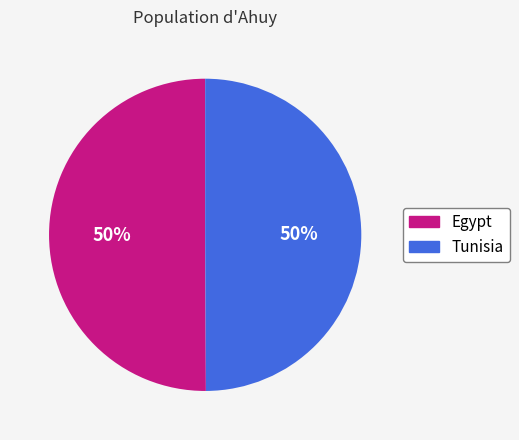

Combined, do Tunisia and Egypt account for over 50%?

Yes